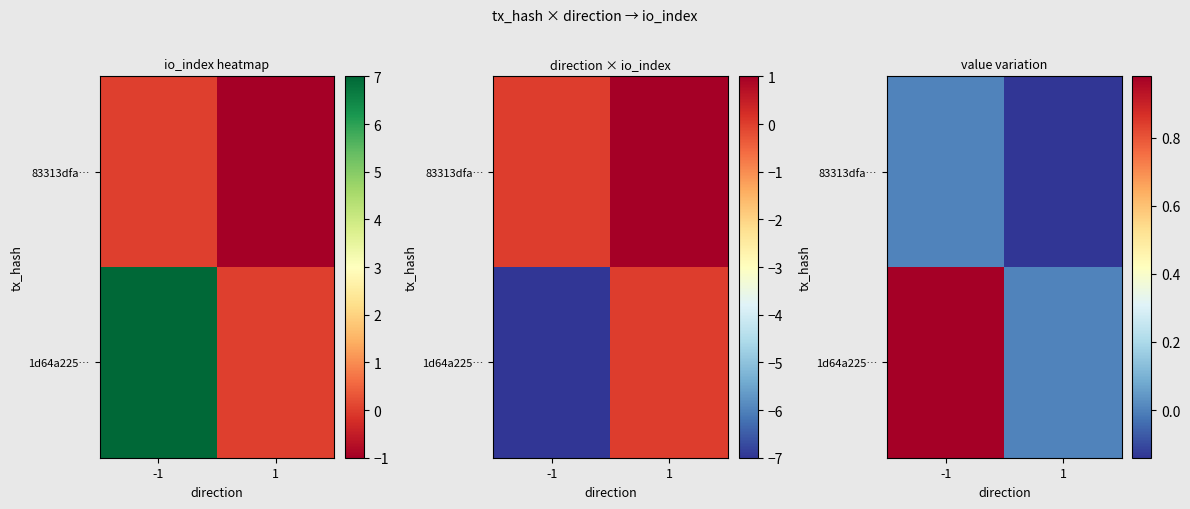

Which series has the largest range (max minus min)?

1d64a225…